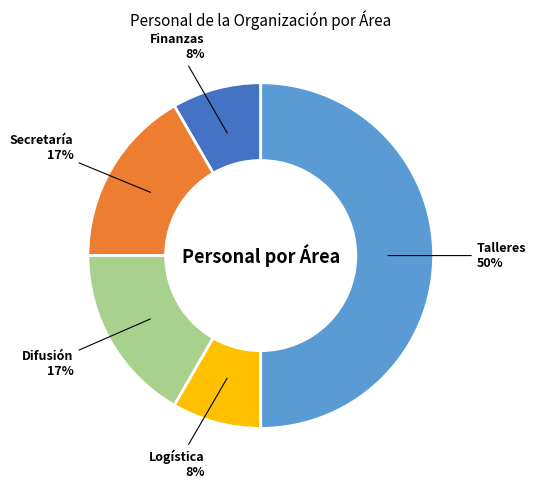

To the nearest percent, what is the combined percentage of Difusión and Logística?

25%